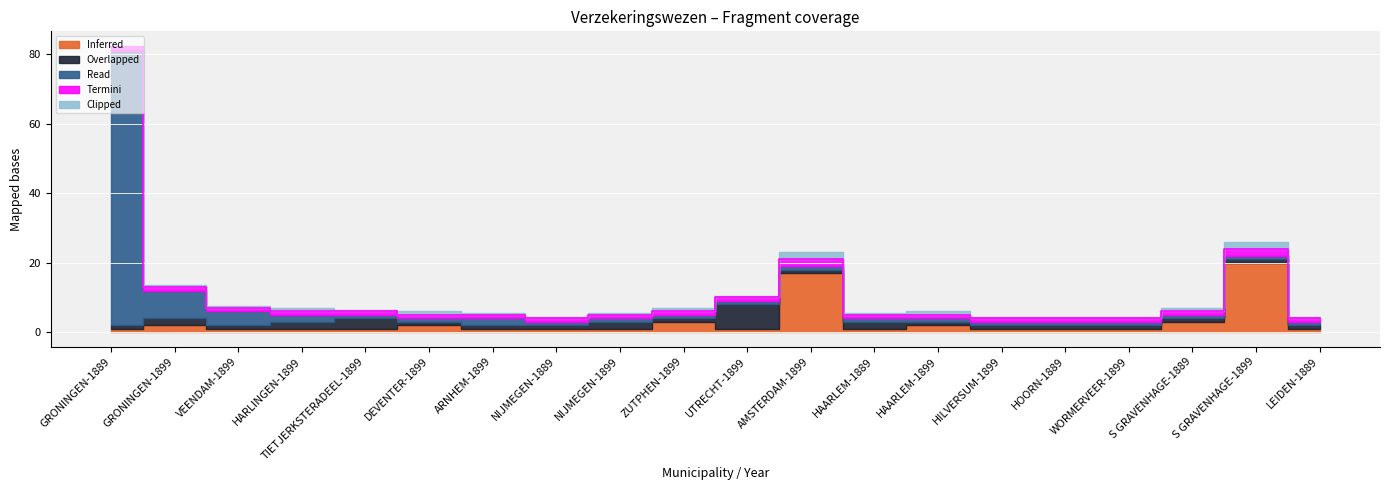

Reading right to left, transcribe all the data shown in this chart.

Inferred: LEIDEN-1889=1.0	S GRAVENHAGE-1899=20.0	S GRAVENHAGE-1889=3.0	WORMERVEER-1899=1.0	HOORN-1889=1.0	HILVERSUM-1899=1.0	HAARLEM-1899=2.0	HAARLEM-1889=1.0	AMSTERDAM-1899=17.0	UTRECHT-1899=1.0	ZUTPHEN-1899=3.0	NIJMEGEN-1899=1.0	NIJMEGEN-1889=1.0	ARNHEM-1899=1.0	DEVENTER-1899=2.0	TIETJERKSTERADEEL-1899=1.0	HARLINGEN-1899=1.0	VEENDAM-1899=1.0	GRONINGEN-1899=2.0	GRONINGEN-1889=1.0
Overlapped: LEIDEN-1889=1.0	S GRAVENHAGE-1899=1.0	S GRAVENHAGE-1889=1.0	WORMERVEER-1899=1.0	HOORN-1889=1.0	HILVERSUM-1899=1.0	HAARLEM-1899=1.0	HAARLEM-1889=2.0	AMSTERDAM-1899=1.0	UTRECHT-1899=7.0	ZUTPHEN-1899=1.0	NIJMEGEN-1899=2.0	NIJMEGEN-1889=1.0	ARNHEM-1899=1.0	DEVENTER-1899=1.0	TIETJERKSTERADEEL-1899=3.0	HARLINGEN-1899=2.0	VEENDAM-1899=1.0	GRONINGEN-1899=2.0	GRONINGEN-1889=1.0
Read: LEIDEN-1889=1.0	S GRAVENHAGE-1899=1.0	S GRAVENHAGE-1889=1.0	WORMERVEER-1899=1.0	HOORN-1889=1.0	HILVERSUM-1899=1.0	HAARLEM-1899=1.0	HAARLEM-1889=1.0	AMSTERDAM-1899=1.0	UTRECHT-1899=1.0	ZUTPHEN-1899=1.0	NIJMEGEN-1899=1.0	NIJMEGEN-1889=1.0	ARNHEM-1899=2.0	DEVENTER-1899=1.0	TIETJERKSTERADEEL-1899=1.0	HARLINGEN-1899=2.0	VEENDAM-1899=4.0	GRONINGEN-1899=8.0	GRONINGEN-1889=79.0
Termini: LEIDEN-1889=1.0	S GRAVENHAGE-1899=2.0	S GRAVENHAGE-1889=1.0	WORMERVEER-1899=1.0	HOORN-1889=1.0	HILVERSUM-1899=1.0	HAARLEM-1899=1.0	HAARLEM-1889=1.0	AMSTERDAM-1899=2.0	UTRECHT-1899=1.0	ZUTPHEN-1899=1.0	NIJMEGEN-1899=1.0	NIJMEGEN-1889=1.0	ARNHEM-1899=1.0	DEVENTER-1899=1.0	TIETJERKSTERADEEL-1899=1.0	HARLINGEN-1899=1.0	VEENDAM-1899=1.0	GRONINGEN-1899=1.0	GRONINGEN-1889=1.0
Clipped: LEIDEN-1889=0.5	S GRAVENHAGE-1899=2.0	S GRAVENHAGE-1889=1.0	WORMERVEER-1899=0.5	HOORN-1889=0.5	HILVERSUM-1899=0.5	HAARLEM-1899=1.0	HAARLEM-1889=0.5	AMSTERDAM-1899=2.0	UTRECHT-1899=0.5	ZUTPHEN-1899=1.0	NIJMEGEN-1899=0.5	NIJMEGEN-1889=0.5	ARNHEM-1899=0.5	DEVENTER-1899=1.0	TIETJERKSTERADEEL-1899=0.5	HARLINGEN-1899=1.0	VEENDAM-1899=0.5	GRONINGEN-1899=0.5	GRONINGEN-1889=0.5